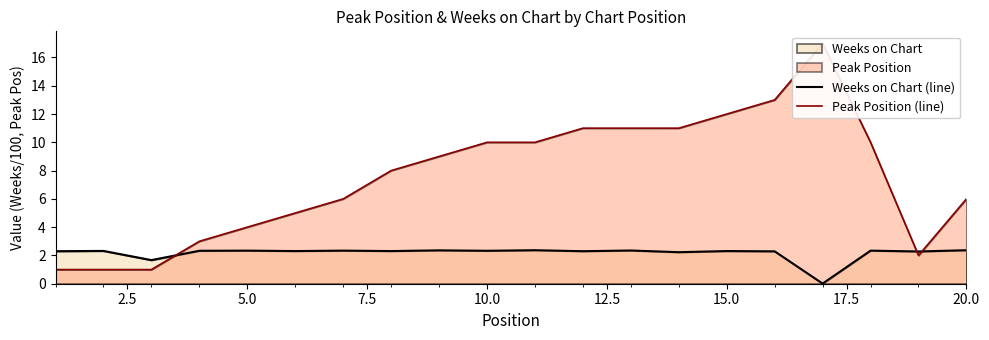

What is the value of the Peak Position (line) point at the 15th from the left?

12.0